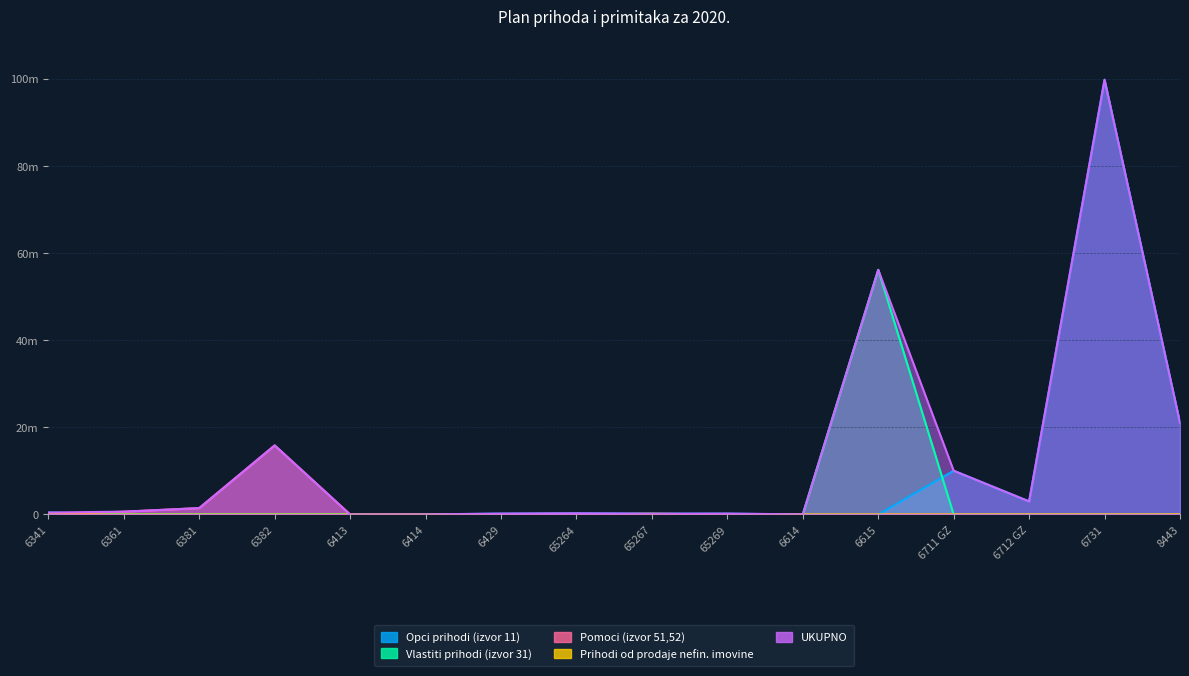

What is the difference between the maximum and minimum values in the Pomoci (izvor 51,52) series?

15860432